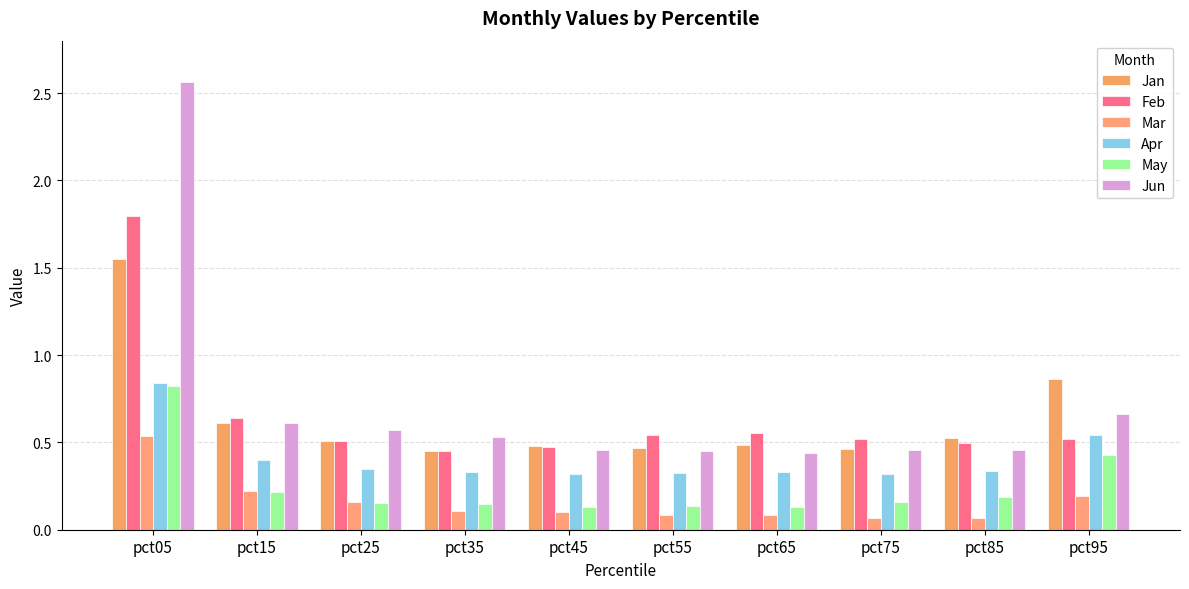

What is the sum of all May values?

2.5